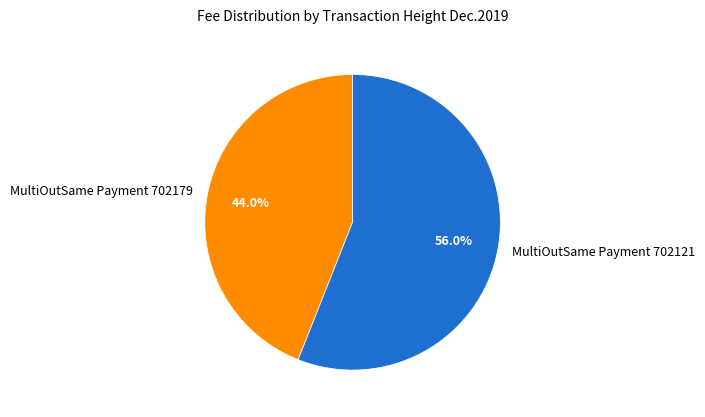

Is there a majority slice in this chart?

Yes